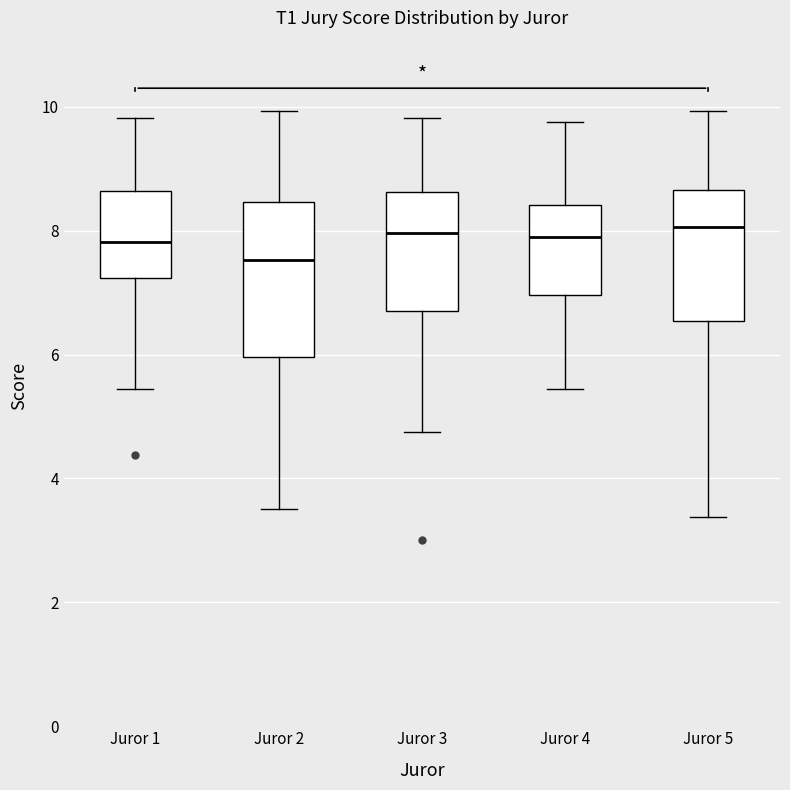

Reading left to right, read every box against the y-axis: the position of its median line, the range the box covers, and the ends of its whiskers. The values are not printed on the chart, so give them approximately, as read against the axis.

Juror 1: median 7.8, box 7.2 to 8.6, whiskers 5.4 to 9.8
Juror 2: median 7.6, box 6.0 to 8.4, whiskers 3.6 to 10.0
Juror 3: median 8.0, box 6.8 to 8.6, whiskers 4.8 to 9.8
Juror 4: median 7.8, box 7.0 to 8.4, whiskers 5.4 to 9.8
Juror 5: median 8.0, box 6.6 to 8.6, whiskers 3.4 to 10.0